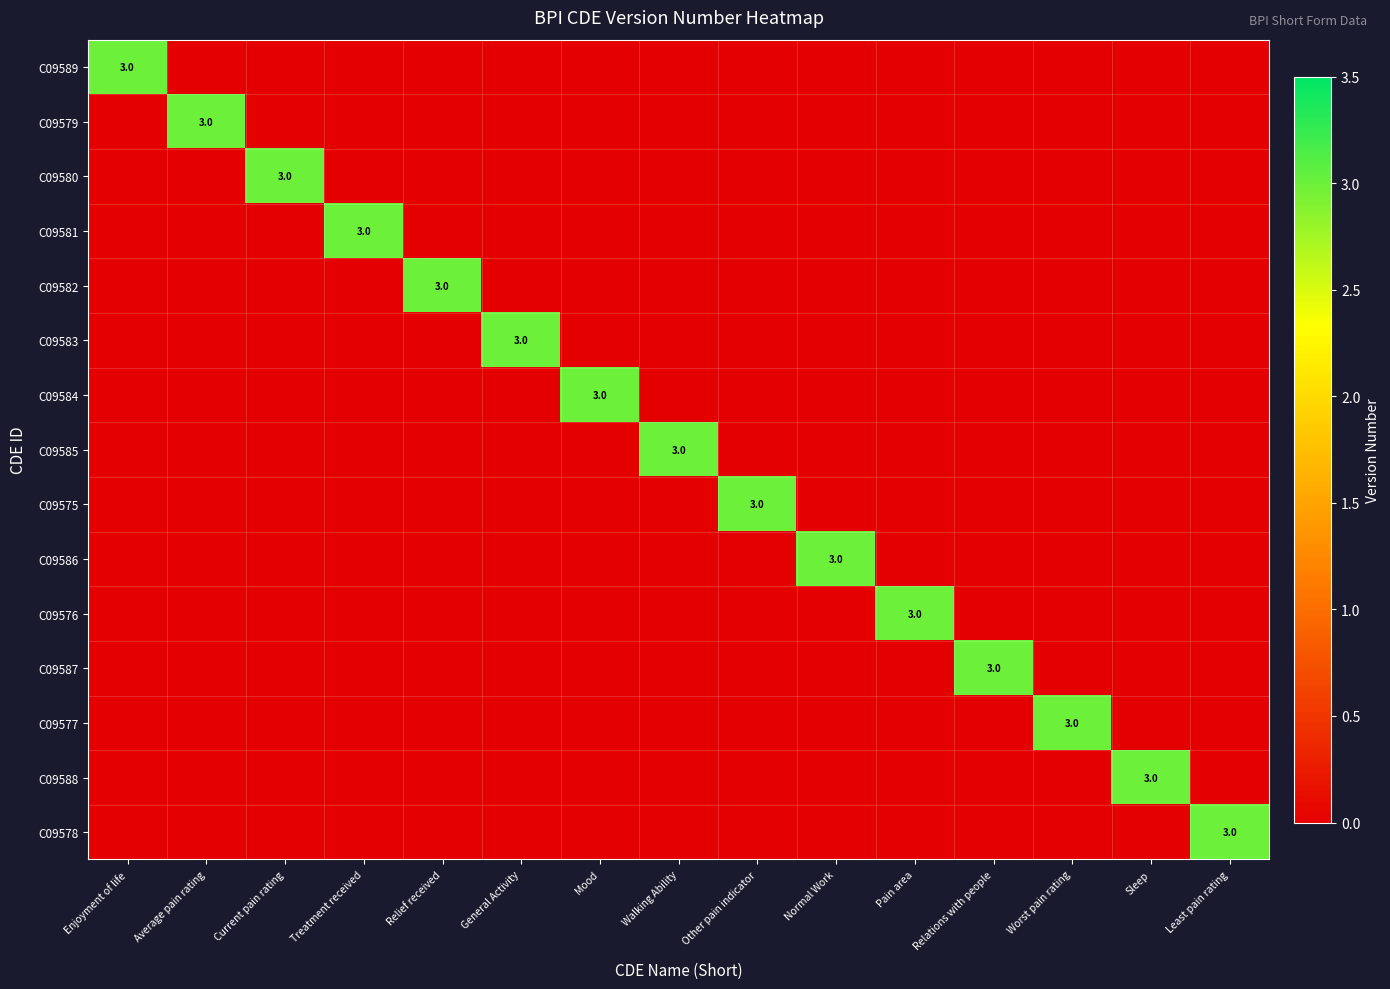

The value of C09580 at Current pain rating is 5. True or false?

False